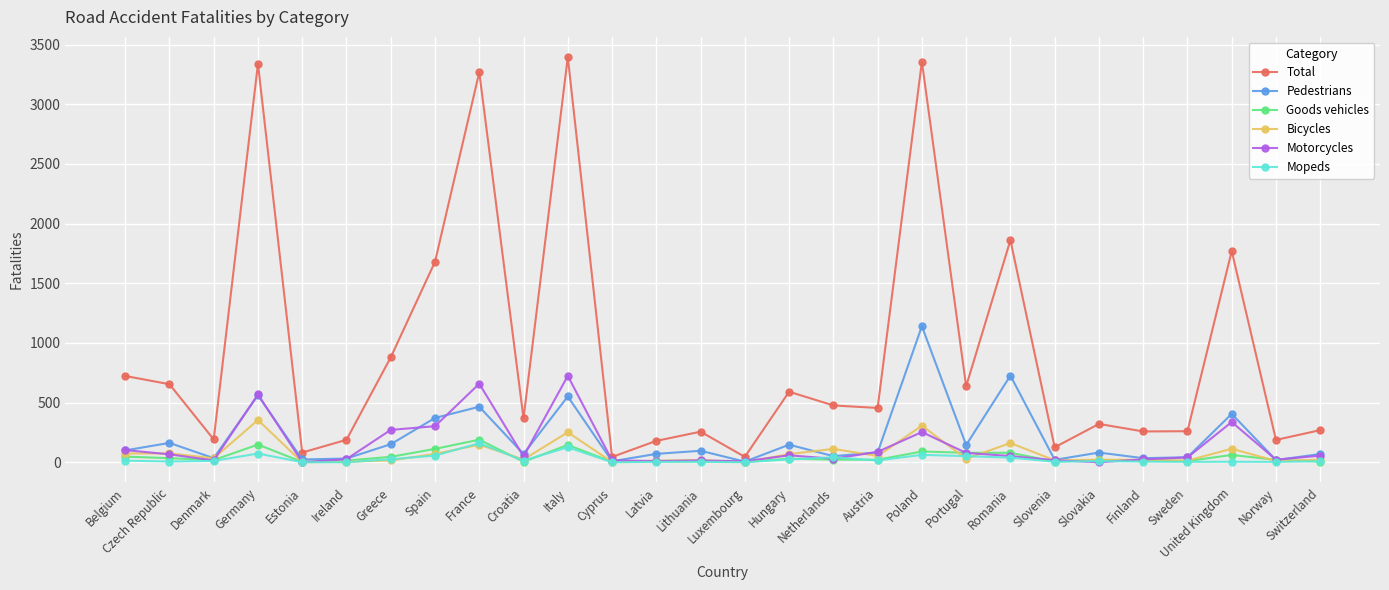

What are all the series names shown in the legend?

Total, Pedestrians, Goods vehicles, Bicycles, Motorcycles, Mopeds